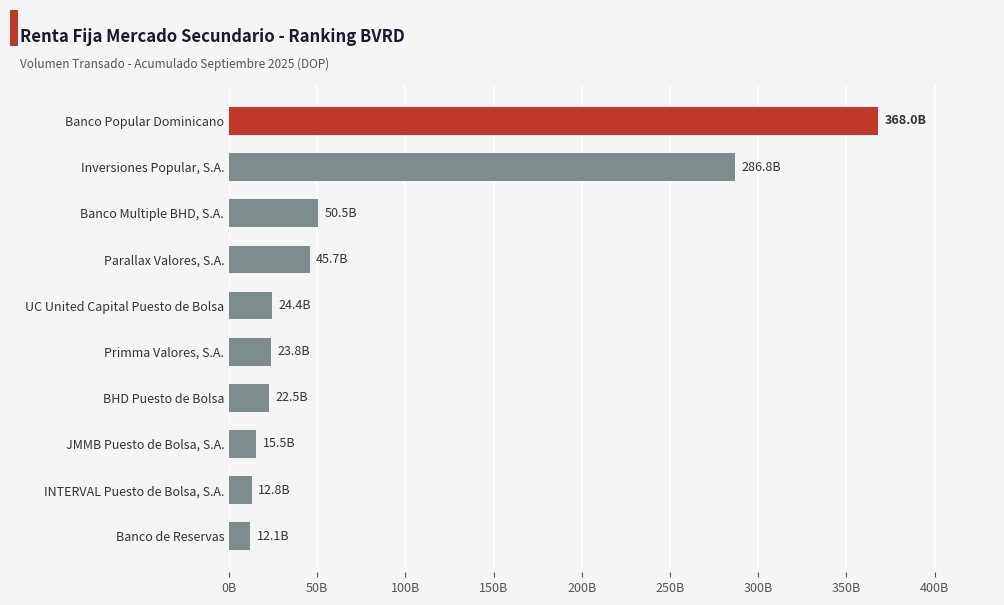

Rank the categories by value from highest to lowest.

Banco Popular Dominicano, Inversiones Popular, S.A., Banco Multiple BHD, S.A., Parallax Valores, S.A., UC United Capital Puesto de Bolsa, Primma Valores, S.A., BHD Puesto de Bolsa, JMMB Puesto de Bolsa, S.A., INTERVAL Puesto de Bolsa, S.A., Banco de Reservas